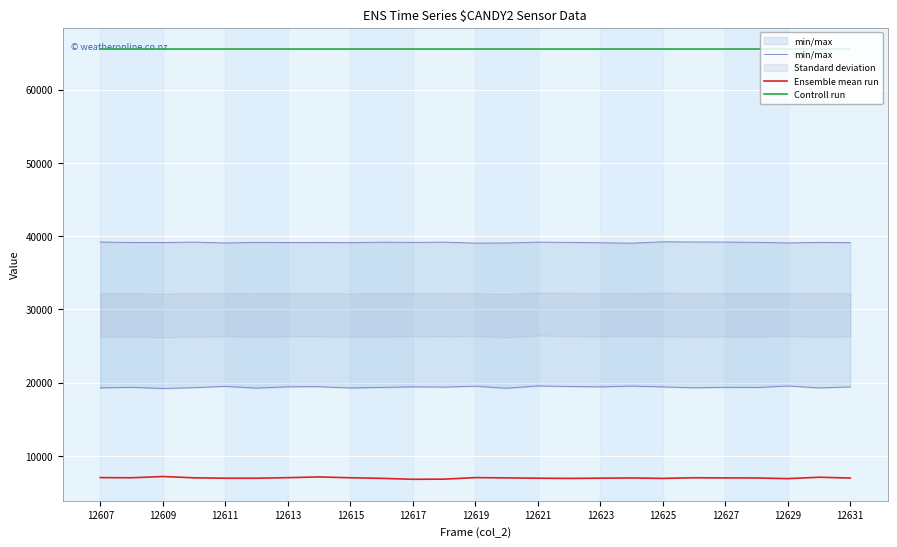

The value of Ensemble mean run at 12623 is 3965. True or false?

False